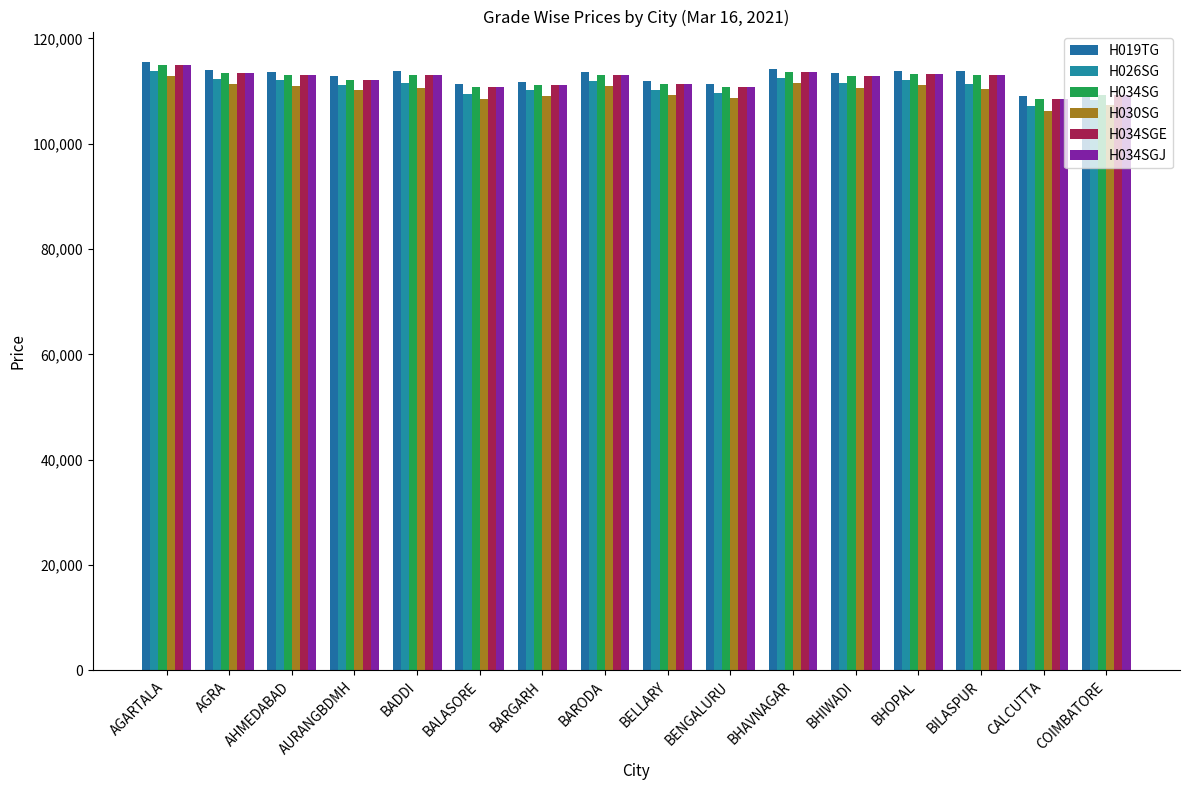

Reading left to right, list all the values displayed in this chart.

H019TG: AGARTALA=115538	AGRA=114032	AHMEDABAD=113709	AURANGBDMH=112813	BADDI=113746	BALASORE=111409	BARGARH=111824	BARODA=113617	BELLARY=111963	BENGALURU=111335	BHAVNAGAR=114226	BHIWADI=113533	BHOPAL=113857	BILASPUR=113737	CALCUTTA=109136	COIMBATORE=109949
H026SG: AGARTALA=113866	AGRA=112360	AHMEDABAD=112037	AURANGBDMH=111141	BADDI=111612	BALASORE=109506	BARGARH=110152	BARODA=111945	BELLARY=110291	BENGALURU=109663	BHAVNAGAR=112554	BHIWADI=111520	BHOPAL=112185	BILASPUR=111344	CALCUTTA=107150	COIMBATORE=108277
H034SG: AGARTALA=114901	AGRA=113395	AHMEDABAD=113072	AURANGBDMH=112176	BADDI=113109	BALASORE=110771	BARGARH=111187	BARODA=112979	BELLARY=111326	BENGALURU=110697	BHAVNAGAR=113589	BHIWADI=112896	BHOPAL=113219	BILASPUR=113099	CALCUTTA=108499	COIMBATORE=109312
H030SG: AGARTALA=112868	AGRA=111363	AHMEDABAD=111039	AURANGBDMH=110143	BADDI=110614	BALASORE=108508	BARGARH=109155	BARODA=110947	BELLARY=109293	BENGALURU=108665	BHAVNAGAR=111557	BHIWADI=110522	BHOPAL=111187	BILASPUR=110346	CALCUTTA=106152	COIMBATORE=107279
H034SGE: AGARTALA=114901	AGRA=113395	AHMEDABAD=113072	AURANGBDMH=112176	BADDI=113109	BALASORE=110771	BARGARH=111187	BARODA=112979	BELLARY=111326	BENGALURU=110697	BHAVNAGAR=113589	BHIWADI=112896	BHOPAL=113219	BILASPUR=113099	CALCUTTA=108499	COIMBATORE=109312
H034SGJ: AGARTALA=114901	AGRA=113395	AHMEDABAD=113072	AURANGBDMH=112176	BADDI=113109	BALASORE=110771	BARGARH=111187	BARODA=112979	BELLARY=111326	BENGALURU=110697	BHAVNAGAR=113589	BHIWADI=112896	BHOPAL=113219	BILASPUR=113099	CALCUTTA=108499	COIMBATORE=109312